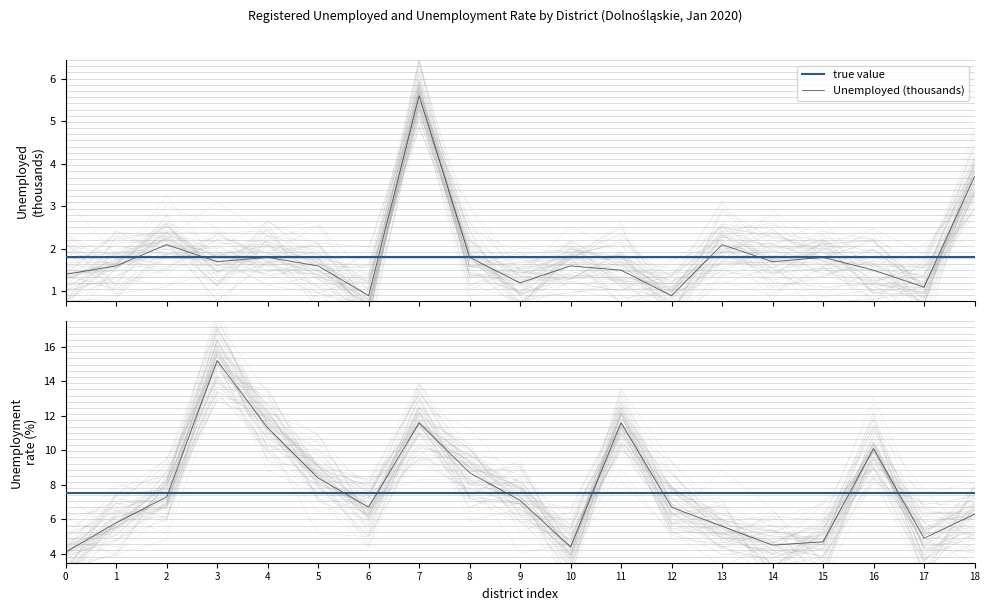

What is the lowest value of the Unemployed (thousands) series?

0.9